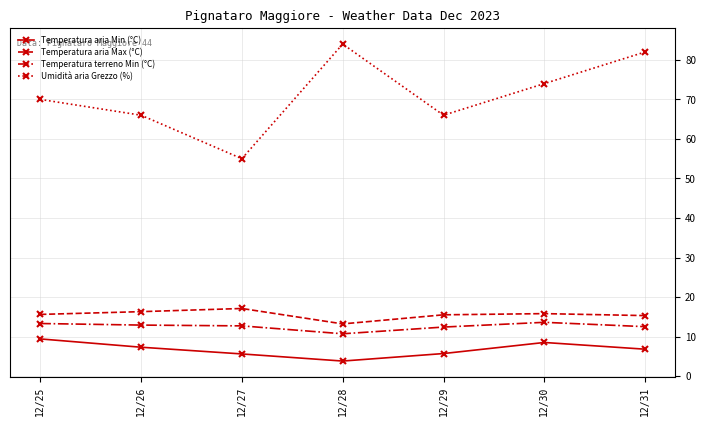

True or false: Umidità aria Grezzo (%) and Temperatura terreno Min (°C) cross at least once.

False